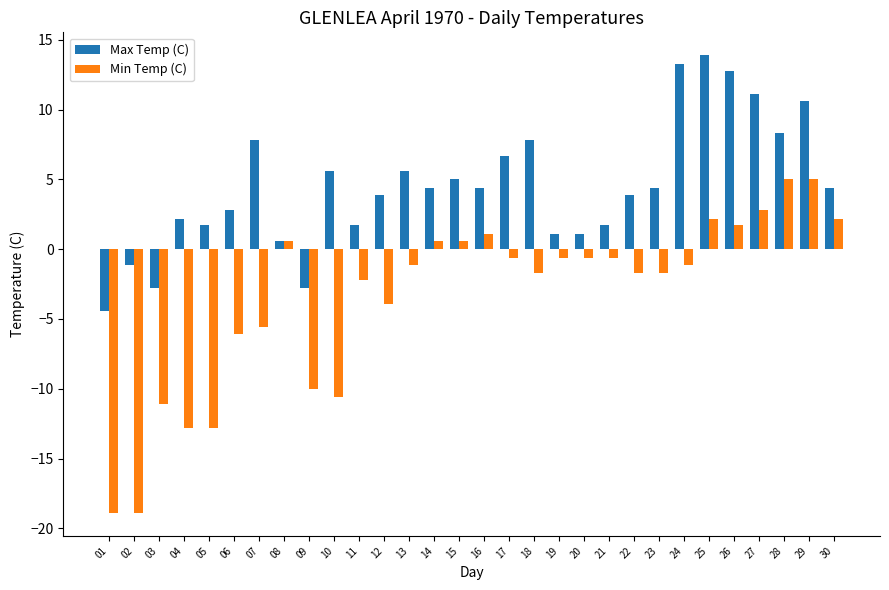

How many negative values does the Max Temp (C) series have?

4